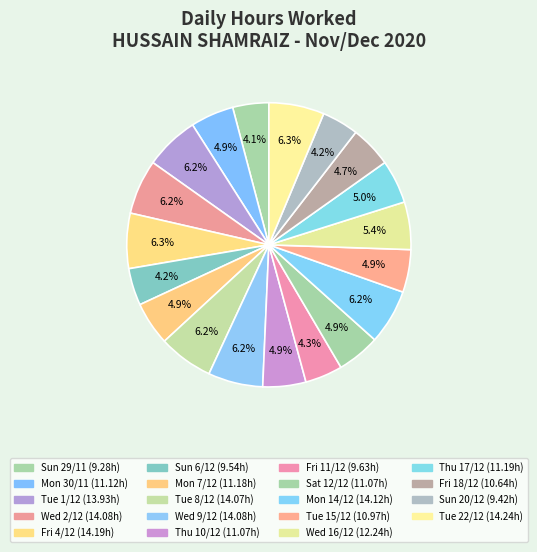

What percentage is the Sat 12/12 slice, to the nearest percent?

5%